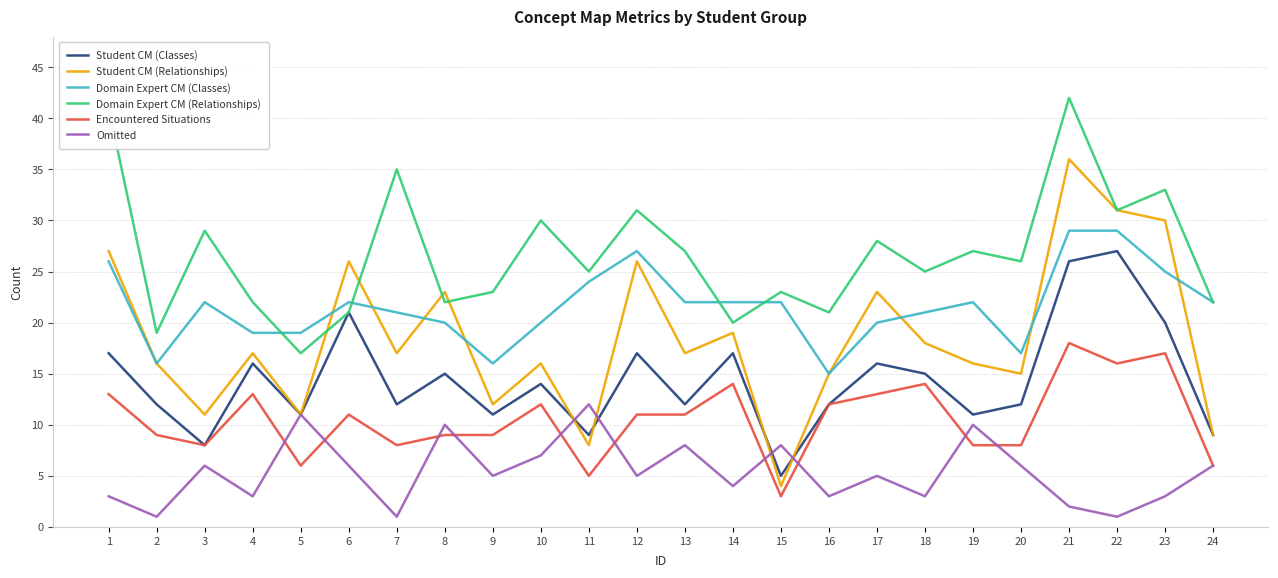

What is the total value across all series at 19?

94